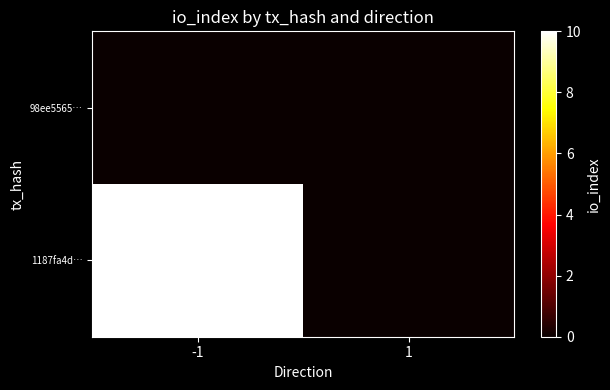

List the series in order of their peak value, lowest first.

98ee5565…, 1187fa4d…